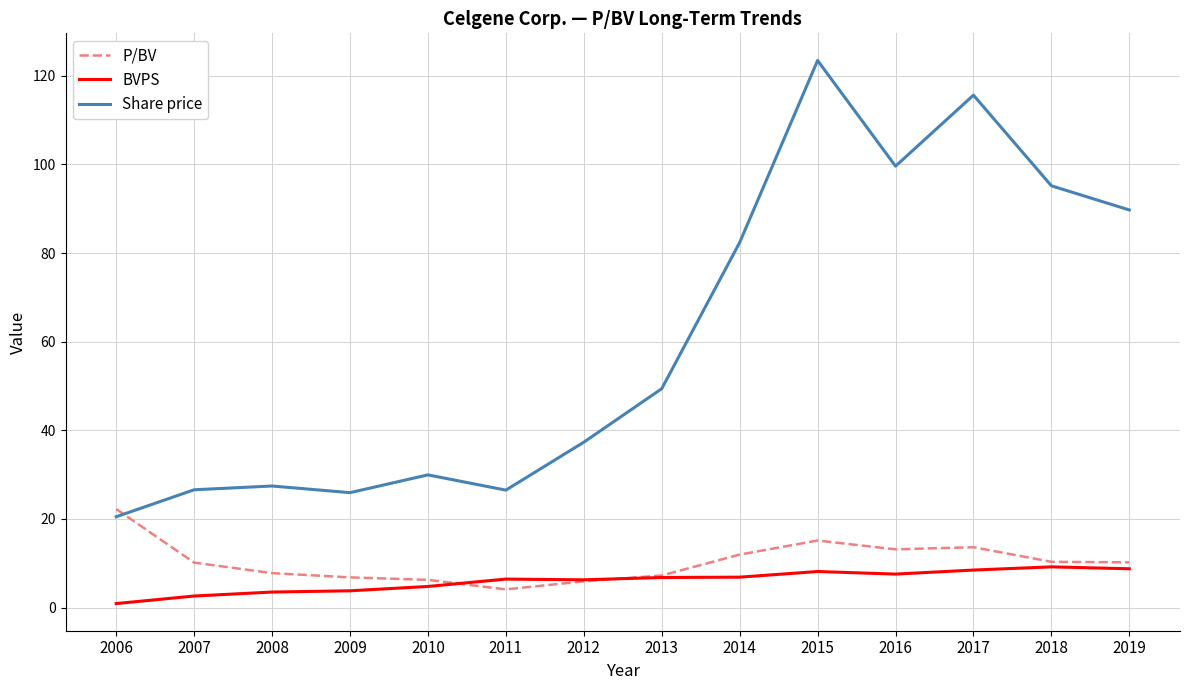

How many categories are shown in the chart?

14